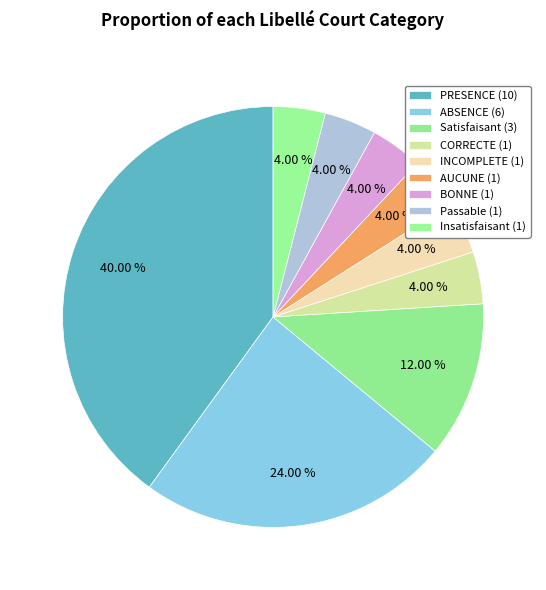

How many slices are in this pie chart?

9